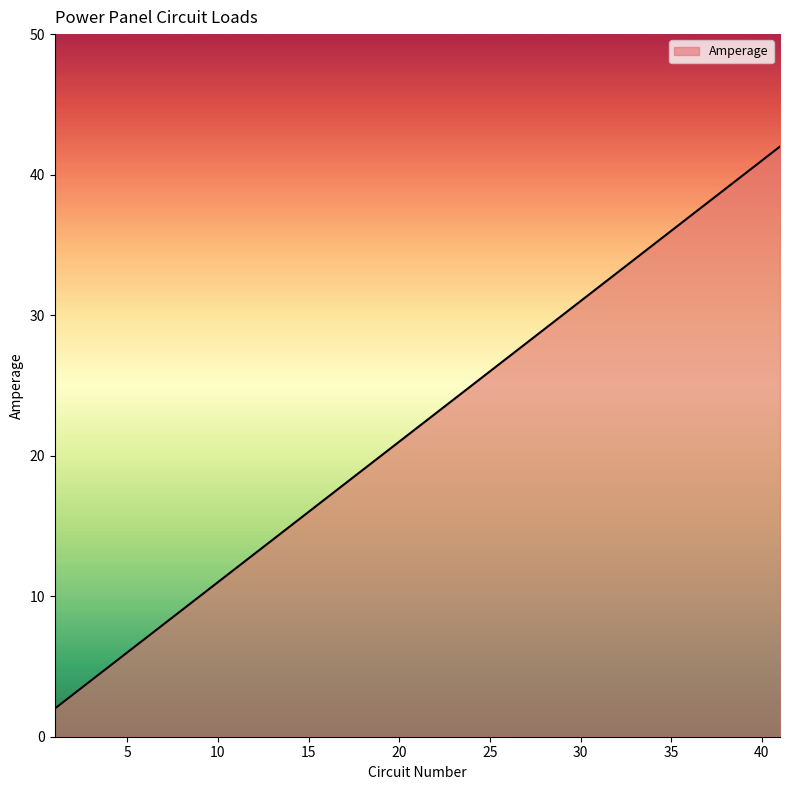

What is the greatest value displayed?

42